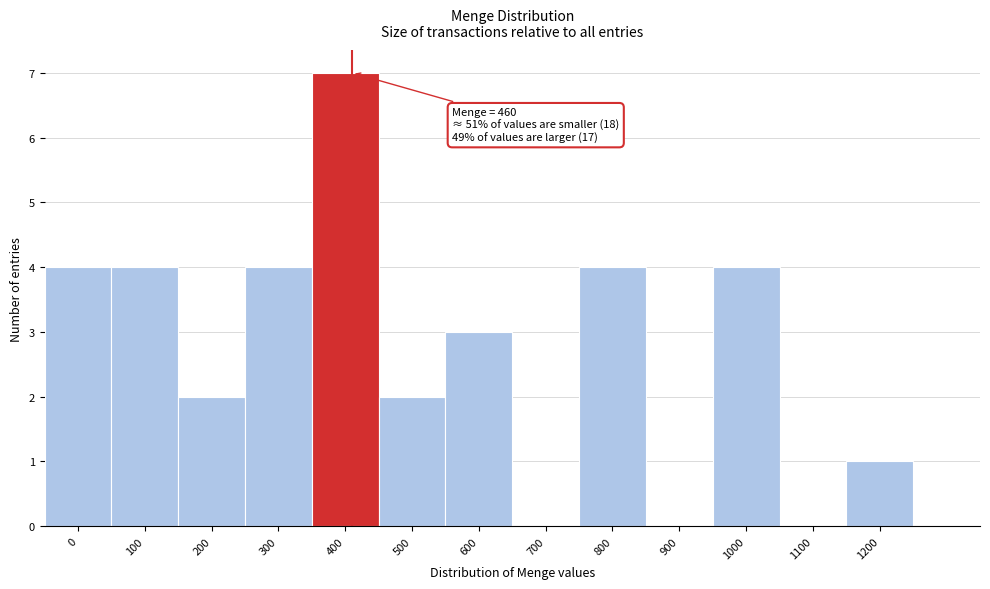

Reading right to left, extract all data points from this chart.

1200=1	1100=0	1000=4	900=0	800=4	700=0	600=3	500=2	400=7	300=4	200=2	100=4	0=4